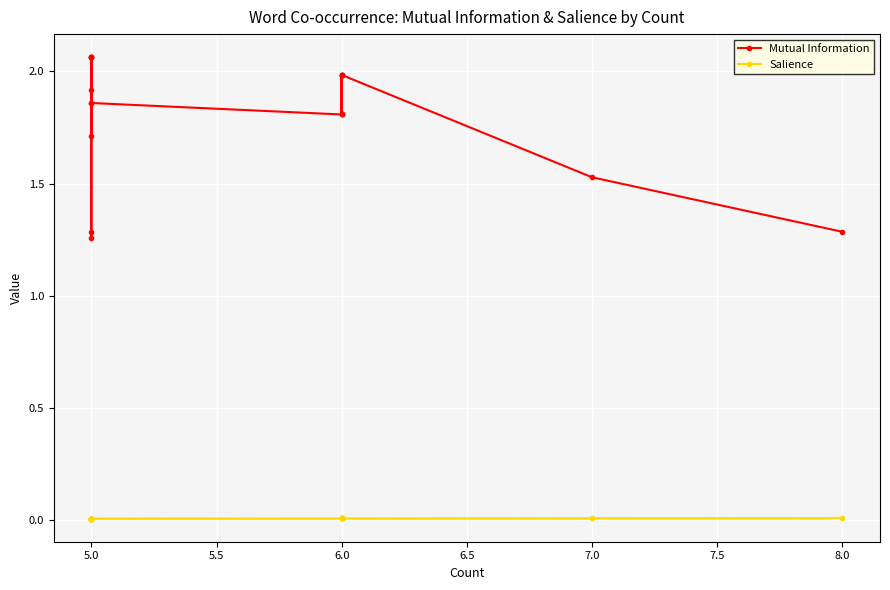

The Mutual Information series shows 2.2 at 5.0. True or false?

False